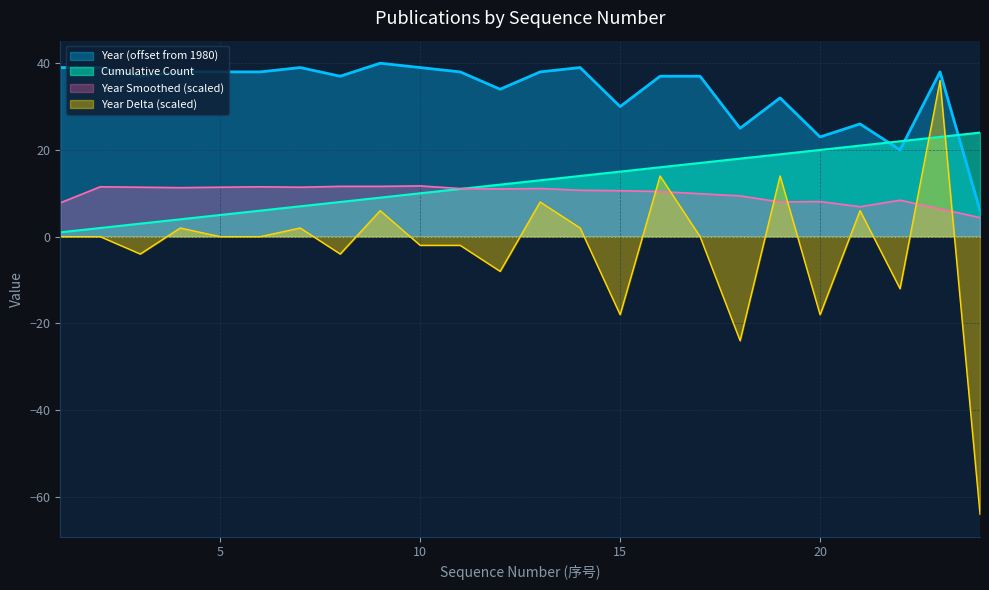

True or false: Year has more than 0 interior local peaks.

True